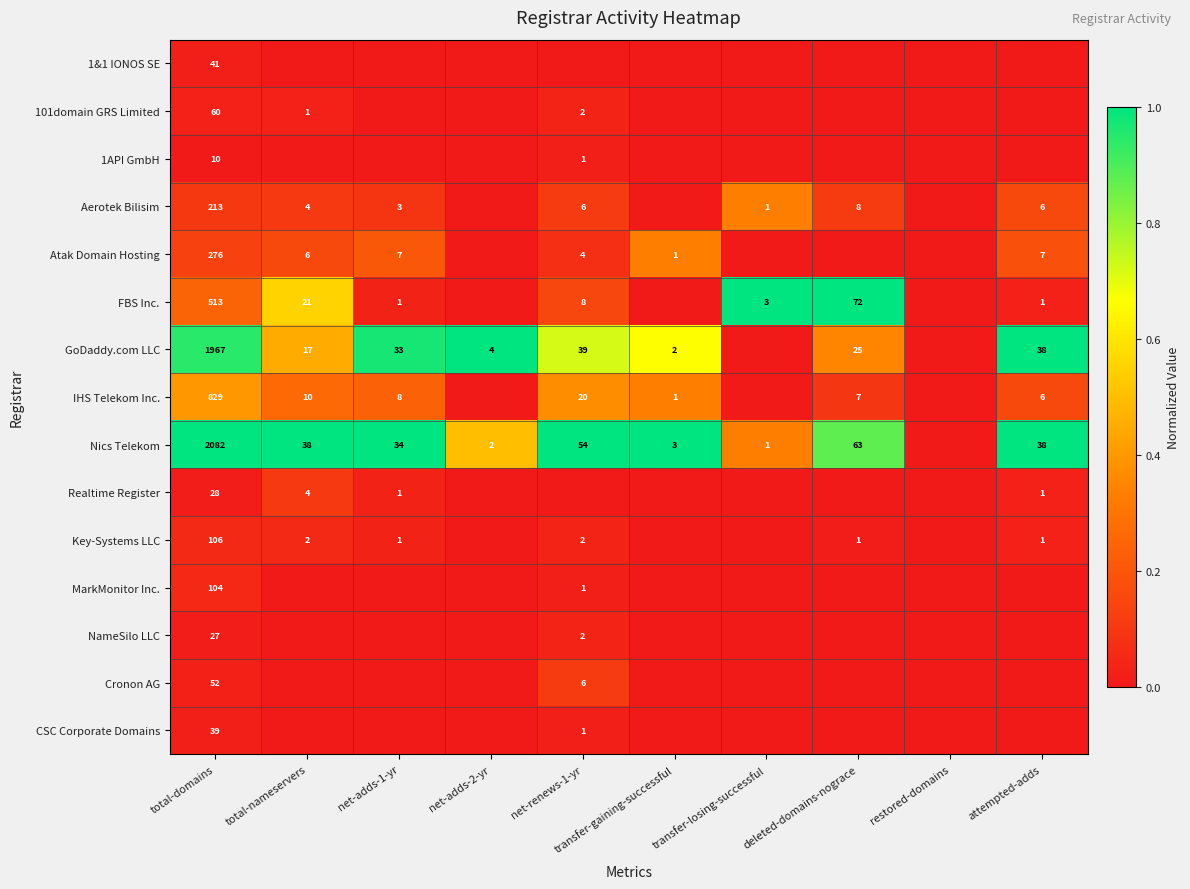

What is the sum of the NameSilo LLC values at total-domains and net-renews-1-yr?

29